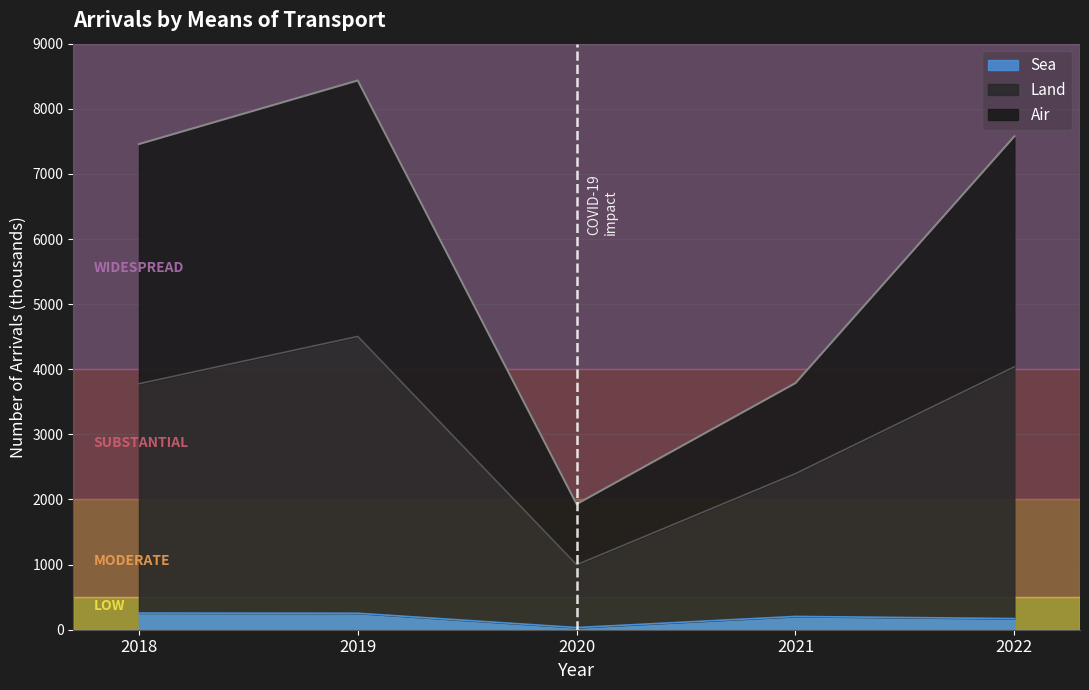

At which category is the sum across all series the highest?

2019